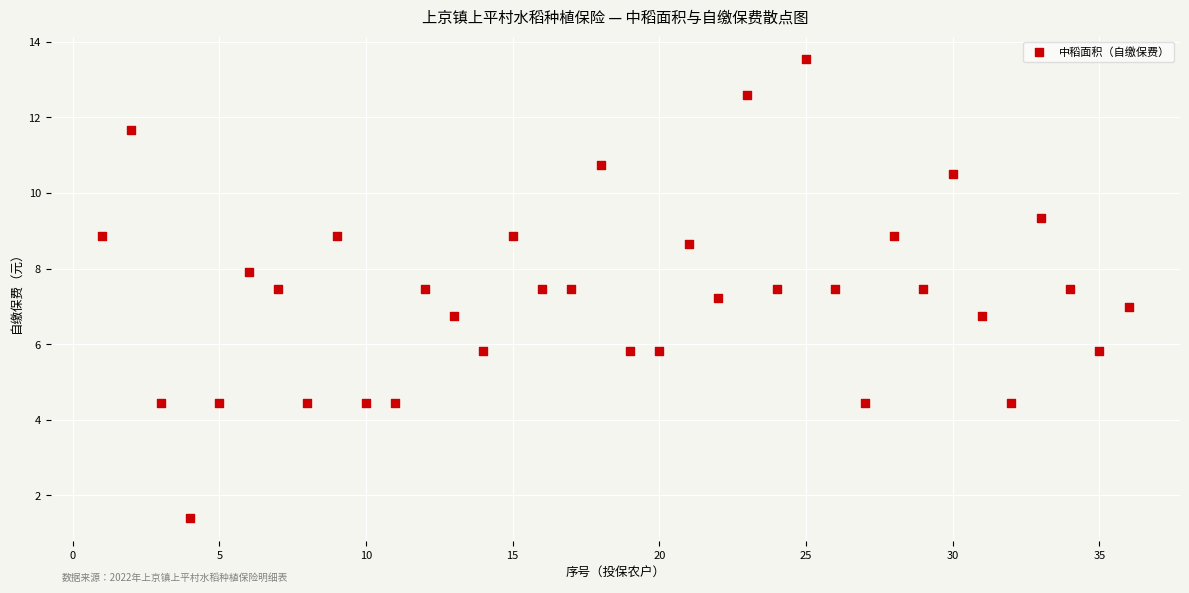

What is the range of Y values (max minus min)?

12.1